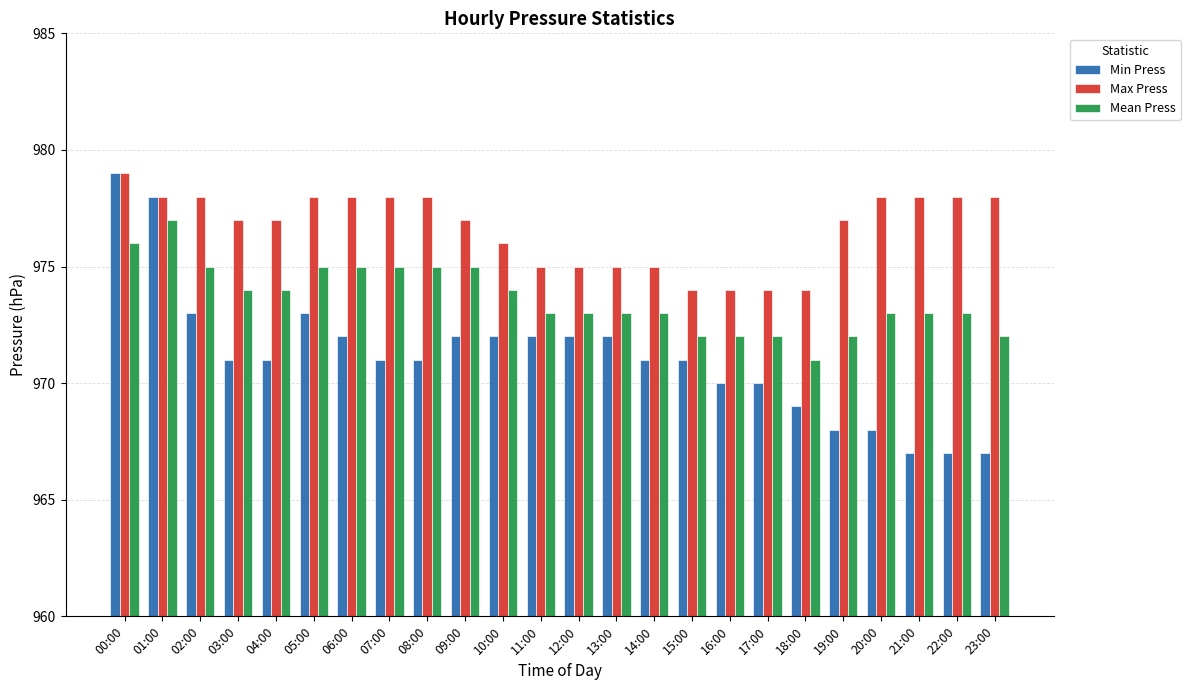

Where does the Mean Press series first go above 973?

00:00